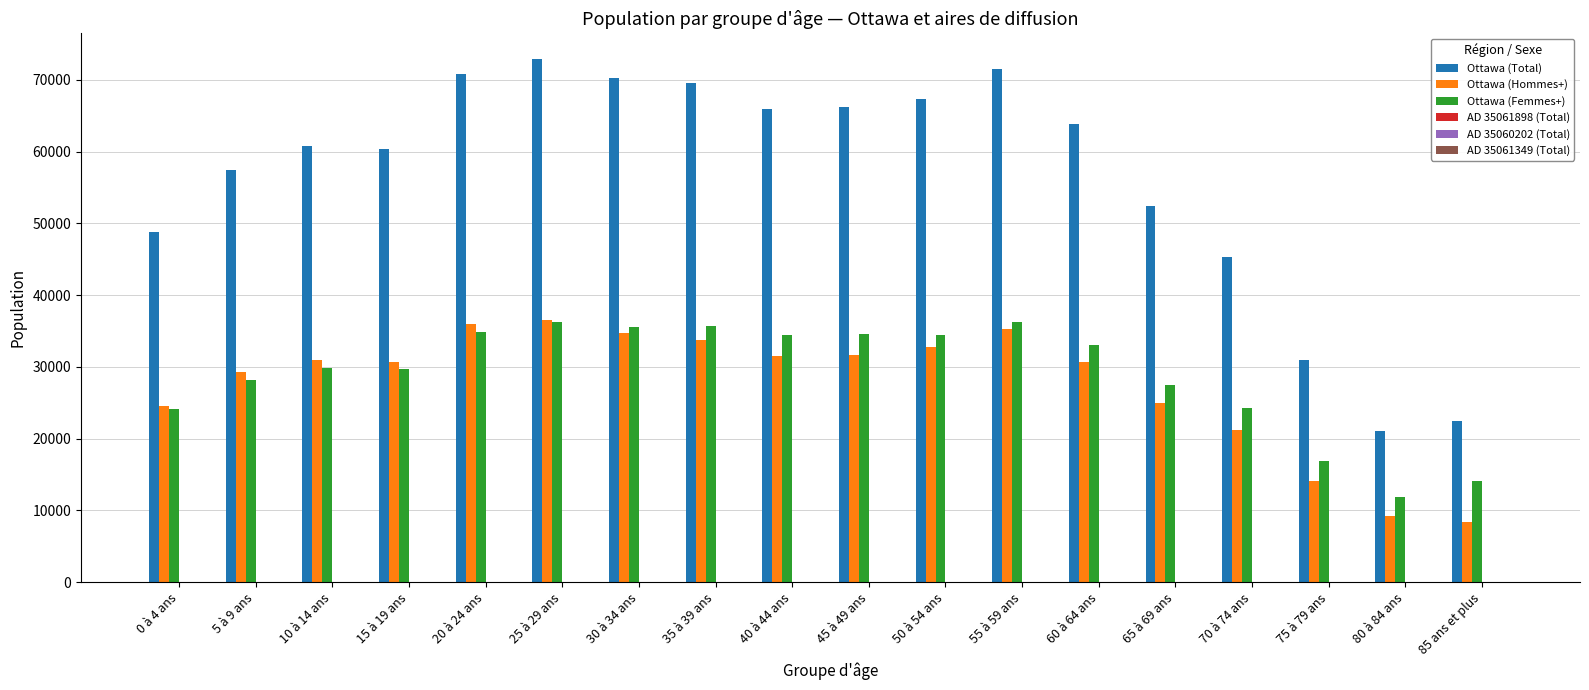

Which series changed the most between 65 à 69 ans and 75 à 79 ans?

Ottawa (Total)